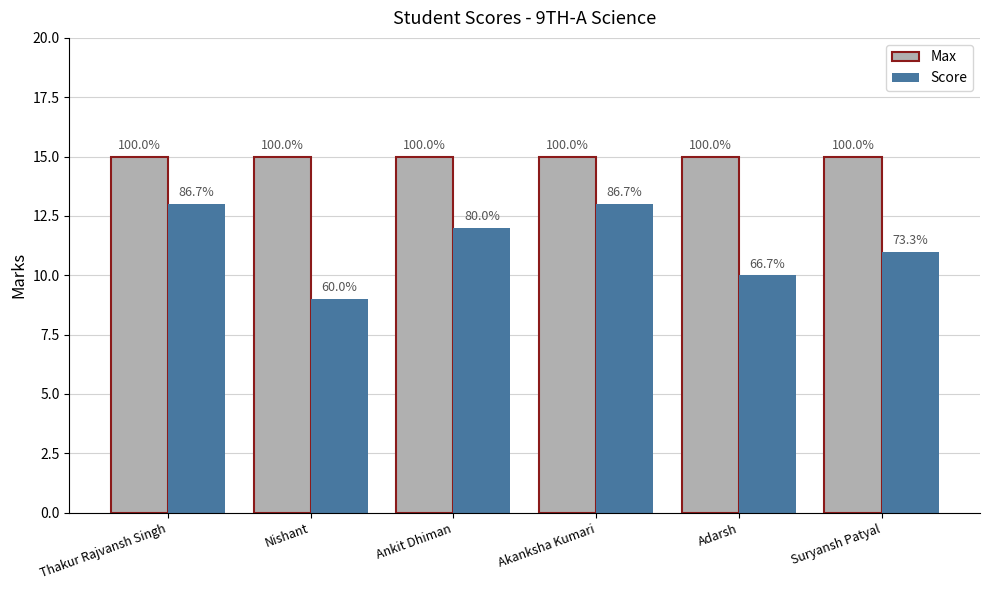

Reading right to left, extract all data points from this chart.

Max: Suryansh Patyal=15	Adarsh=15	Akanksha Kumari=15	Ankit Dhiman=15	Nishant=15	Thakur Rajvansh Singh=15
Score: Suryansh Patyal=11	Adarsh=10	Akanksha Kumari=13	Ankit Dhiman=12	Nishant=9	Thakur Rajvansh Singh=13